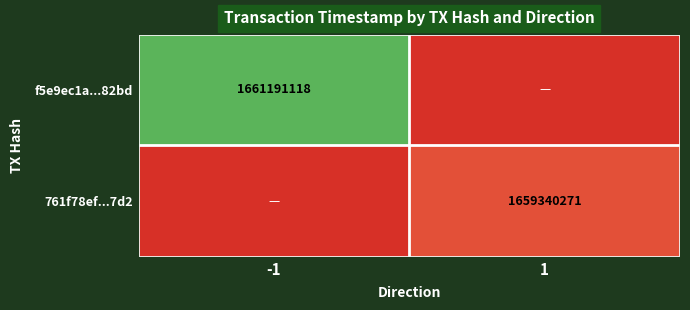

The f5e9ec1a...82bd series shows 1661191118 at -1. True or false?

True